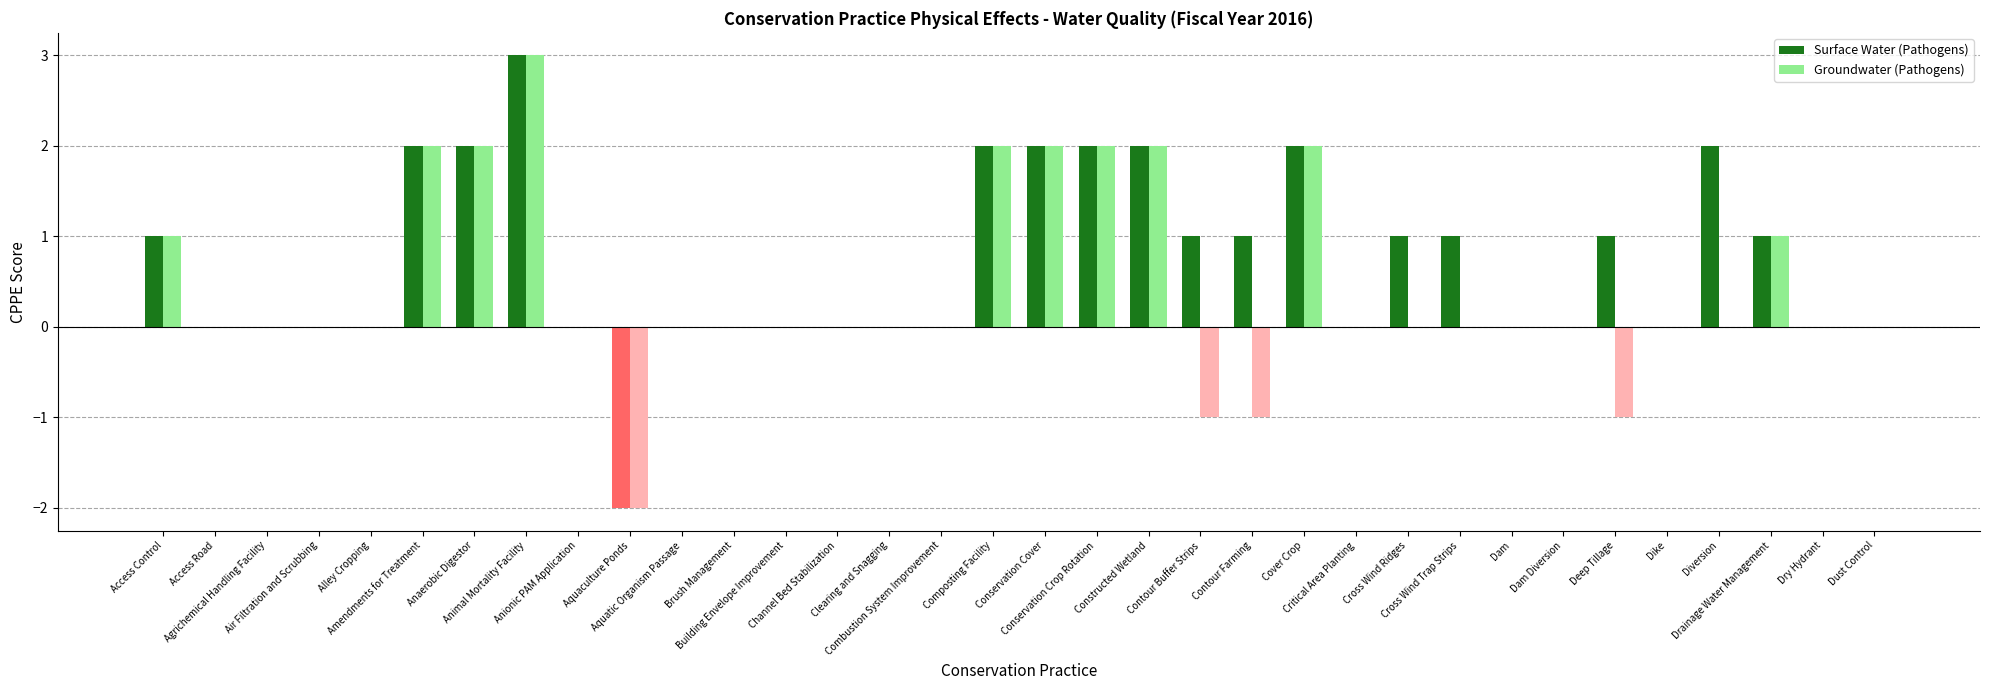

How many distinct data groups are displayed?

2